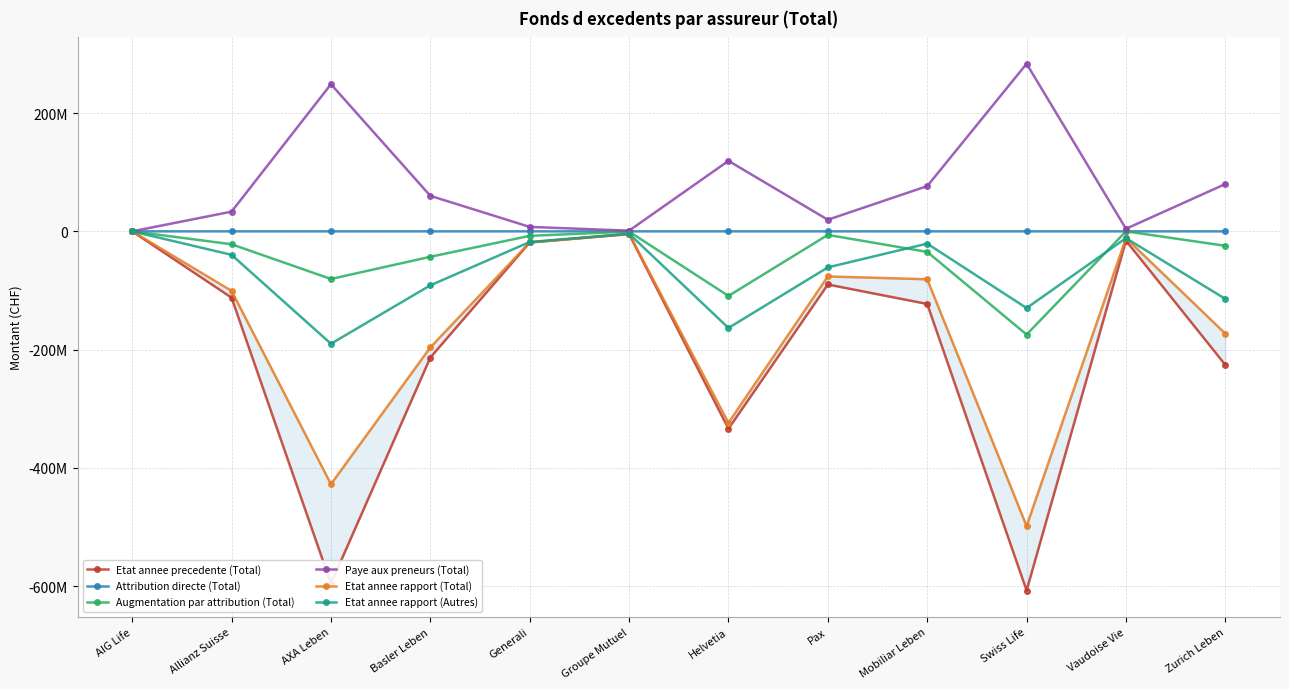

At which category does Attribution directe (Total) reach its first local valley?

Vaudoise Vie